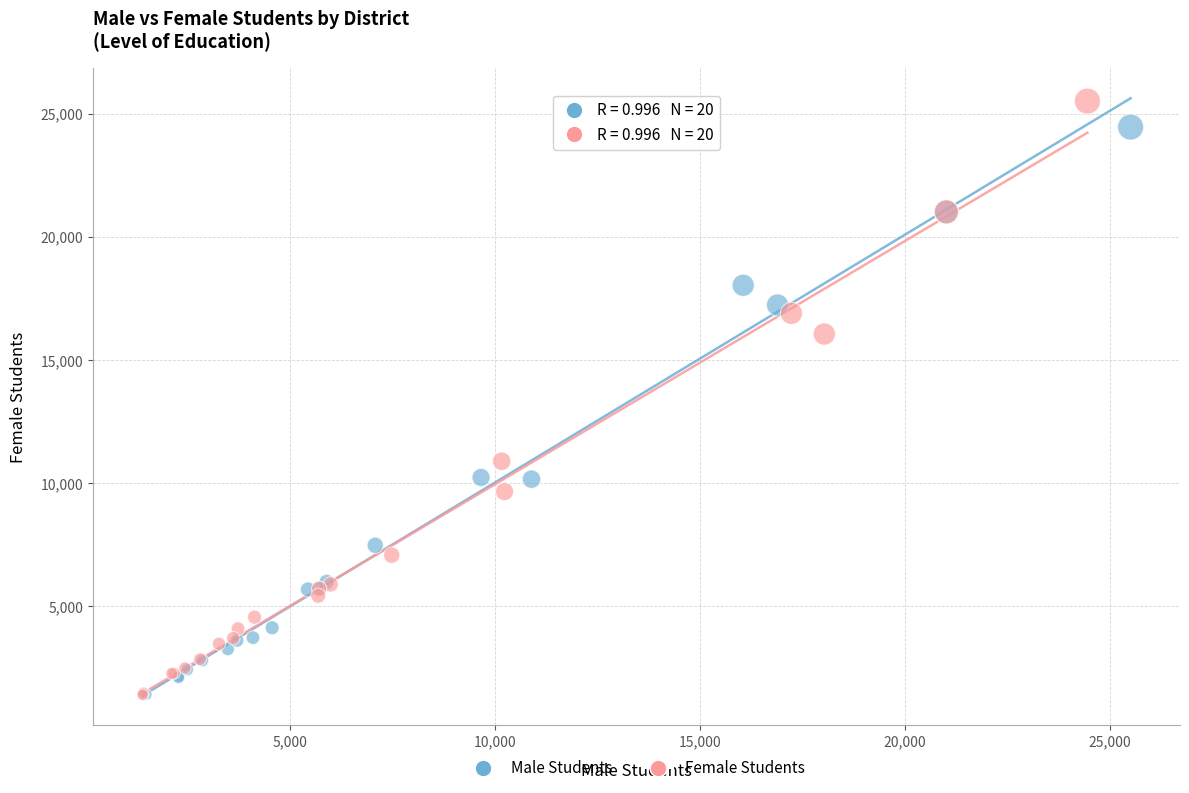

Which series has the widest spread of Y values?

Female Students